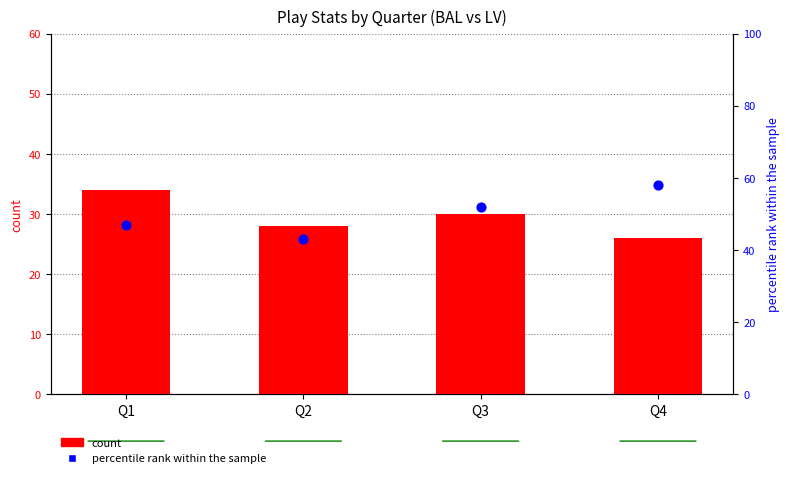

Which series contains the lowest Y value?

count